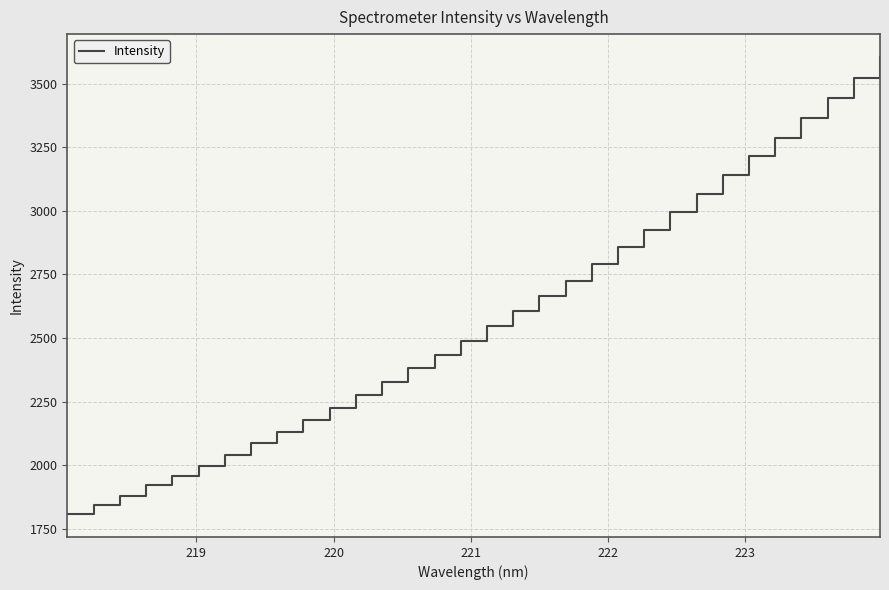

What is the smallest value displayed?

1807.6